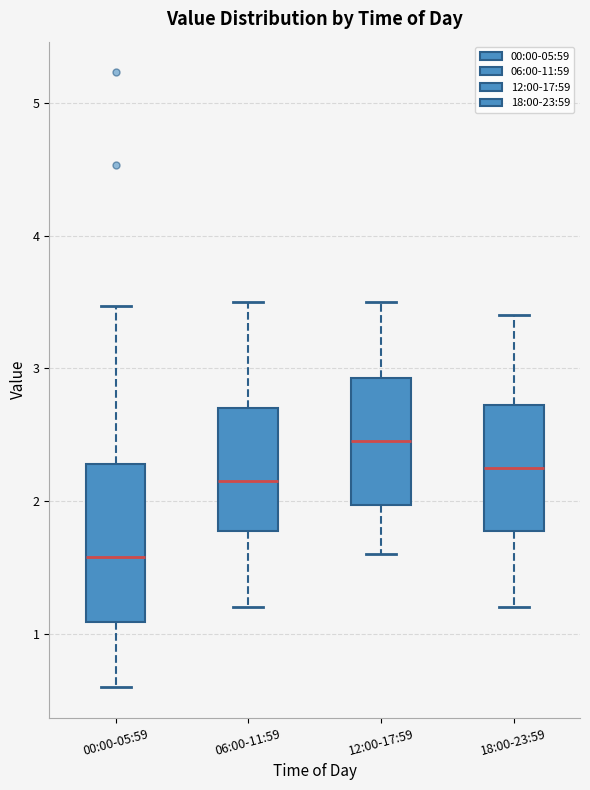

Reading left to right, read every box against the y-axis: the position of its median line, the range the box covers, and the ends of its whiskers. The values are not printed on the chart, so give them approximately, as read against the axis.

00:00-05:59: median 1.6, box 1.1 to 2.3, whiskers 0.6 to 3.5
06:00-11:59: median 2.2, box 1.8 to 2.7, whiskers 1.2 to 3.5
12:00-17:59: median 2.5, box 2.0 to 2.9, whiskers 1.6 to 3.5
18:00-23:59: median 2.3, box 1.8 to 2.7, whiskers 1.2 to 3.4